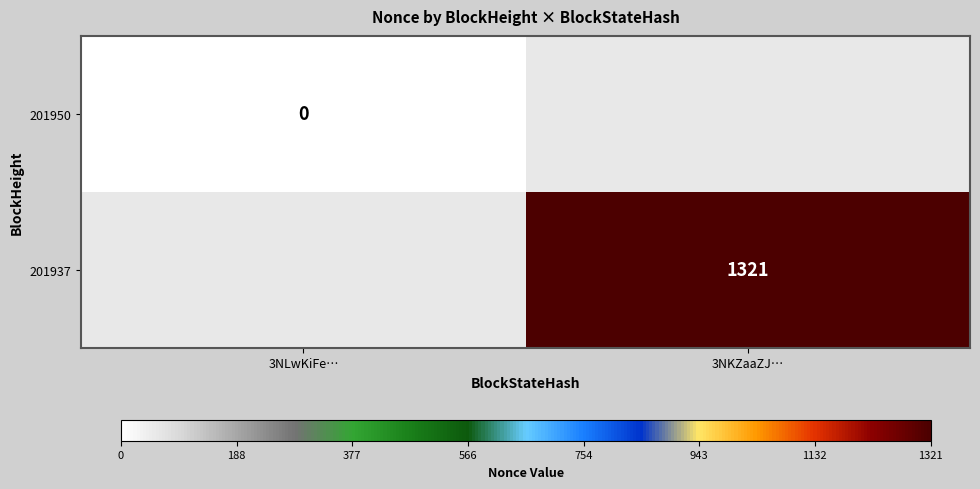

True or false: 201937 has a value of 1321 at 3NKZaaZJ….

True